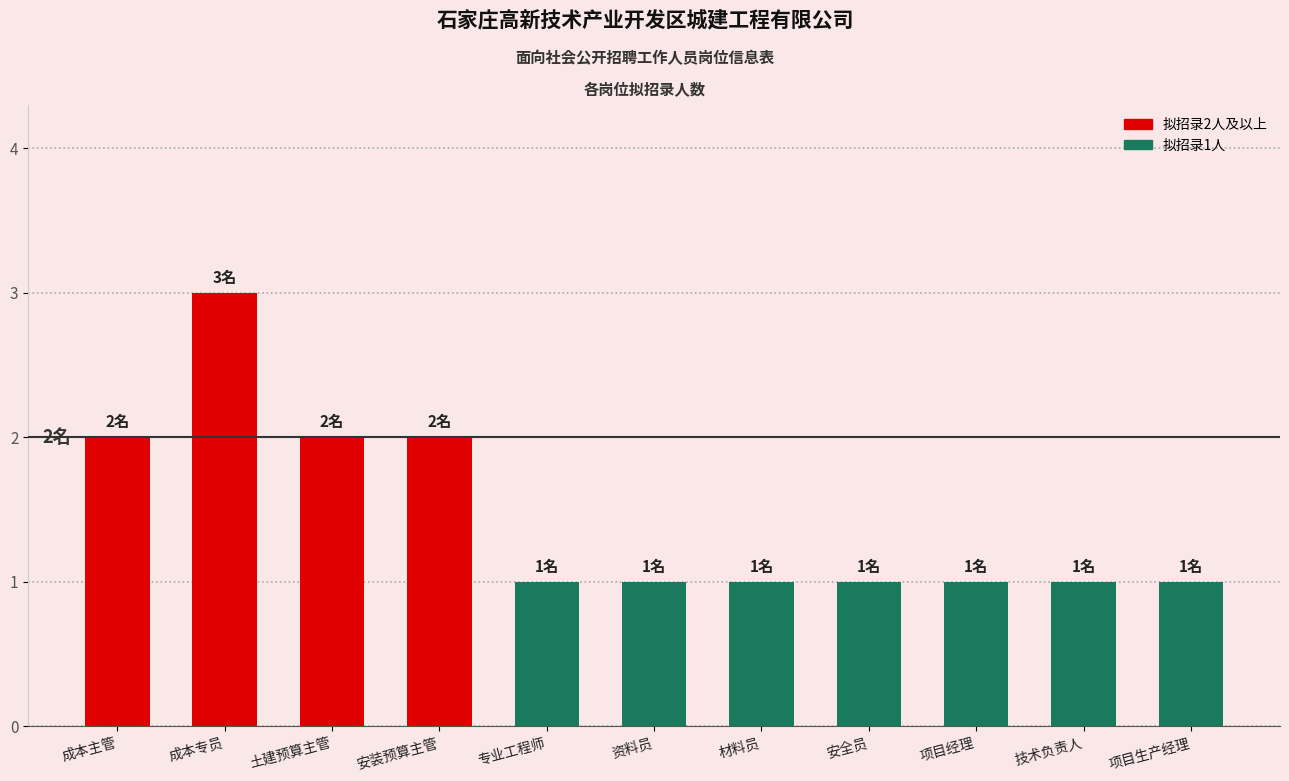

True or false: the data shows 2 at 成本主管.

True